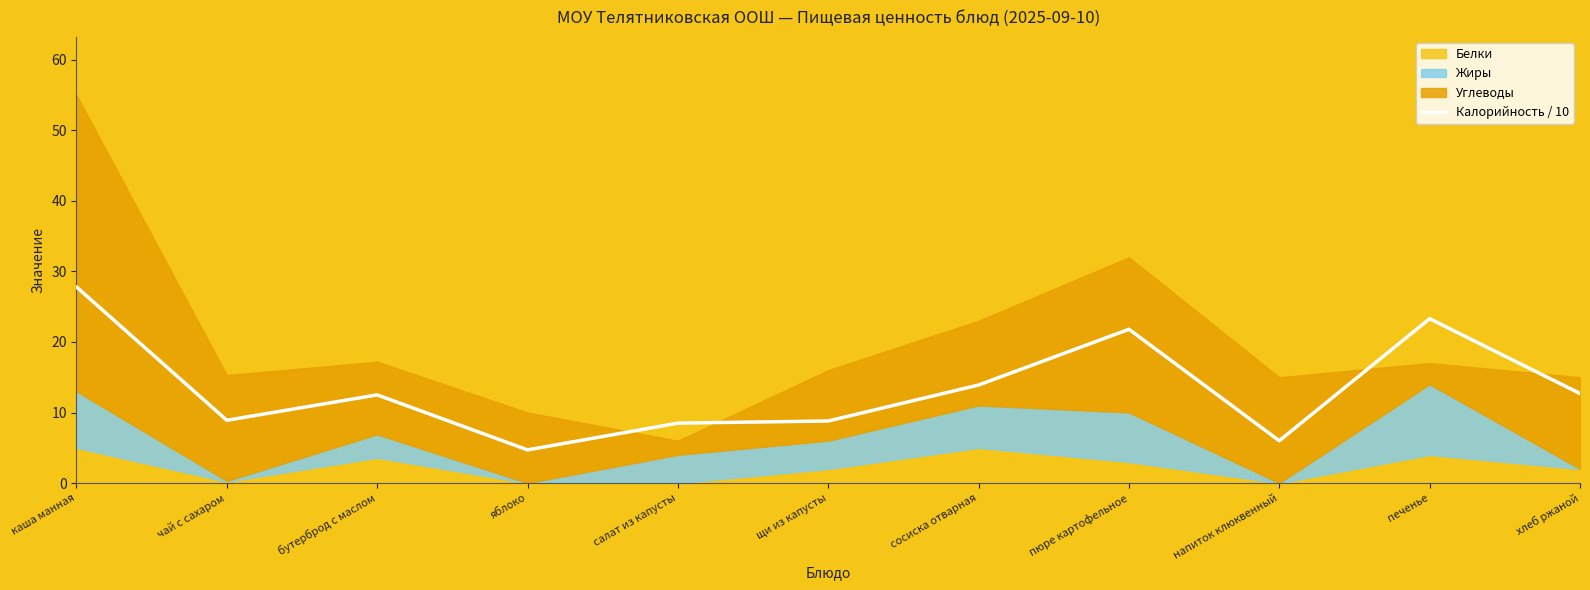

Where is the first local maximum?

бутерброд с маслом